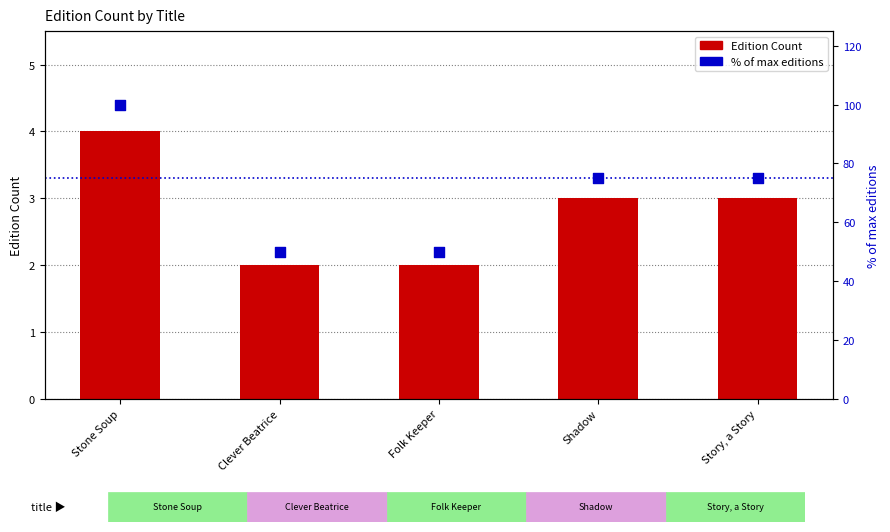

At which category is the sum across all series the highest?

Stone Soup